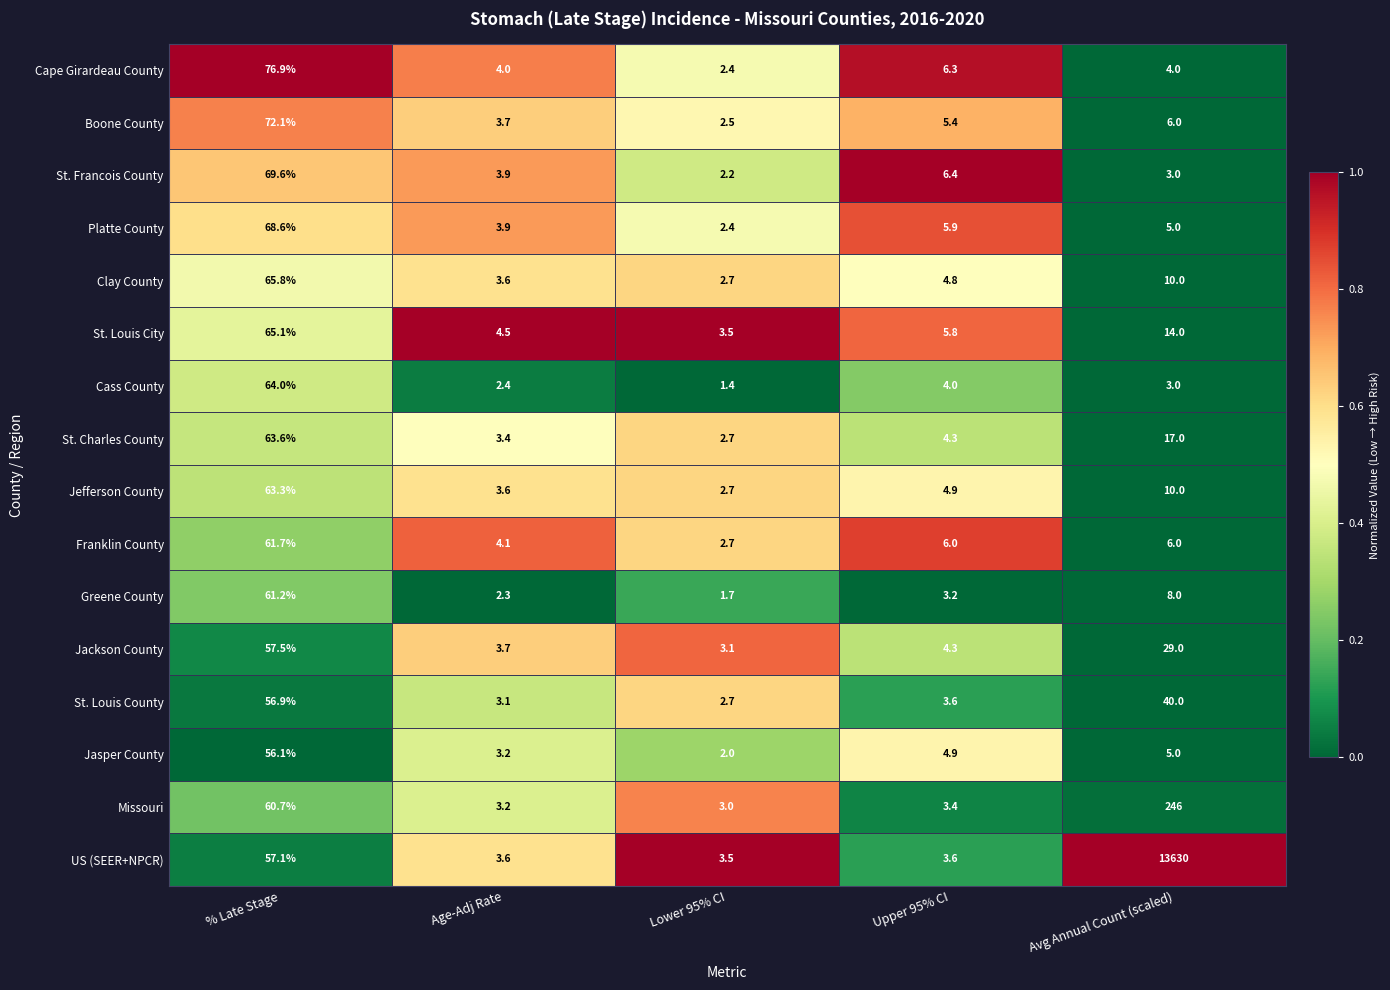

At which category does the chart reach its peak across all series?

Avg Annual Count (scaled)